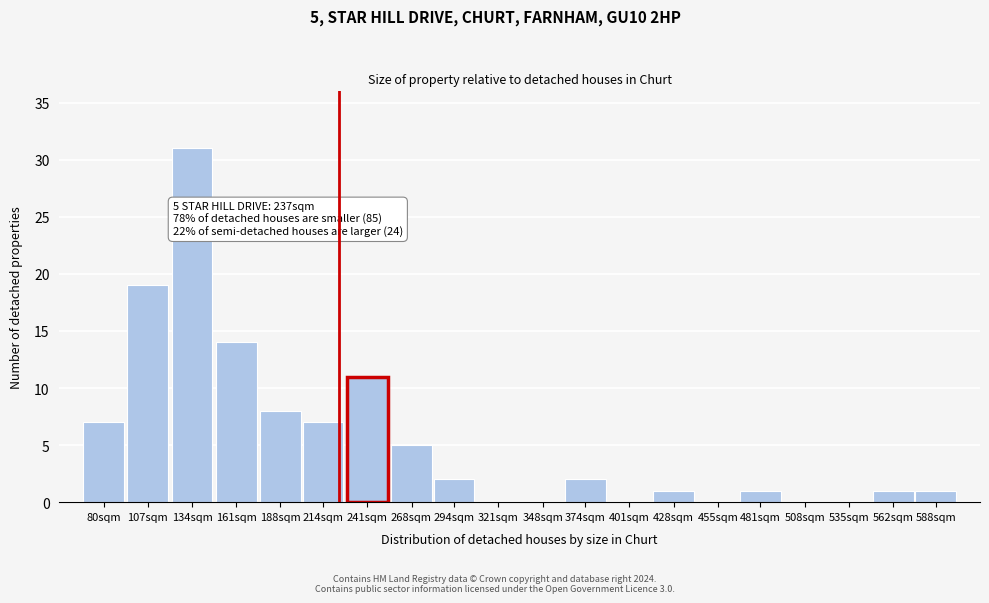

Reading left to right, transcribe all the data shown in this chart.

80sqm=7	107sqm=19	134sqm=31	161sqm=14	188sqm=8	214sqm=7	241sqm=11	268sqm=5	294sqm=2	321sqm=0	348sqm=0	374sqm=2	401sqm=0	428sqm=1	455sqm=0	481sqm=1	508sqm=0	535sqm=0	562sqm=1	588sqm=1